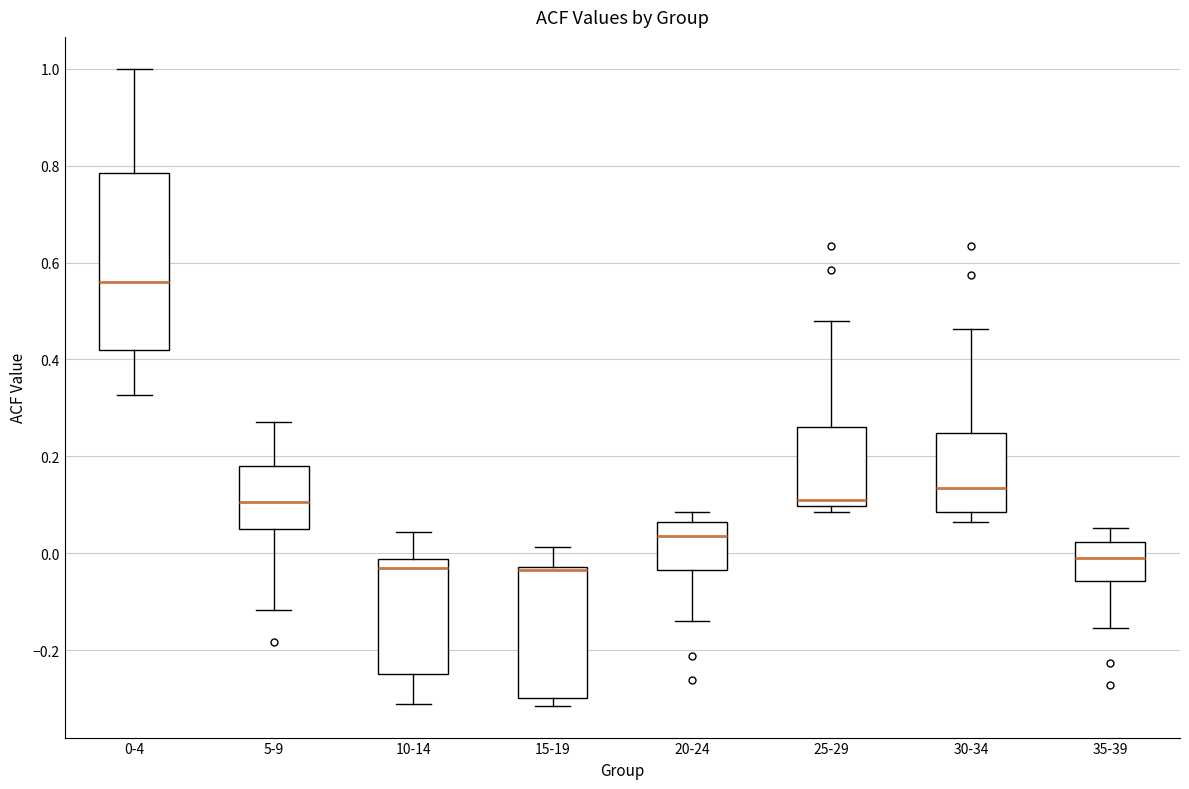

Where is the upper edge of the box for 10-14 on the y-axis? The values are not printed on the chart, so give them approximately, as read against the axis.

-0.02